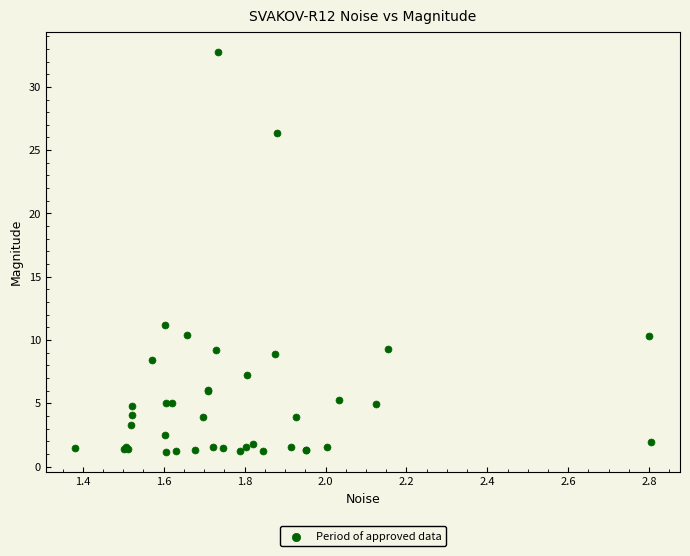

What Y value in the scatter plot is closest to 16?

11.2